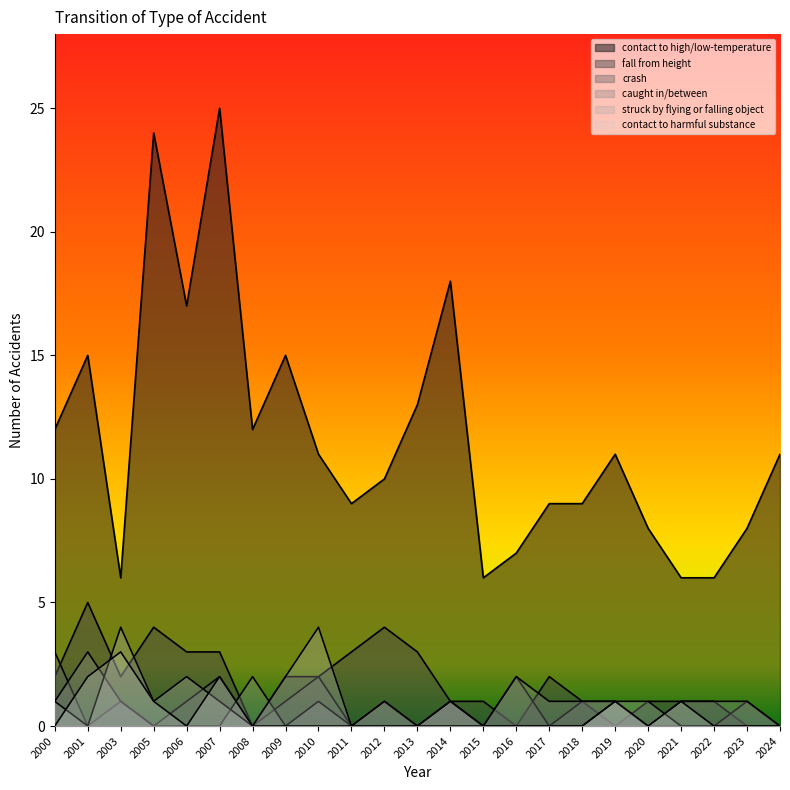

What is the sum of the contact to harmful substance values at 2003 and 2001?

5